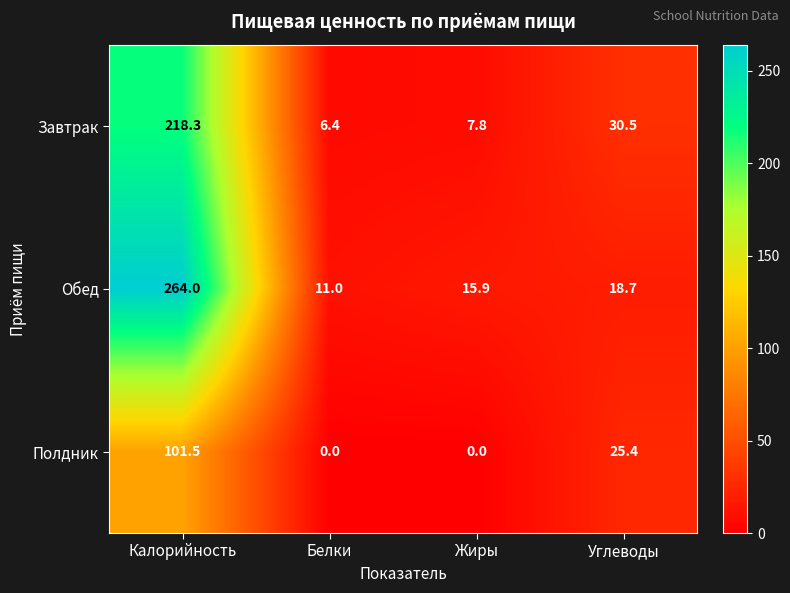

What is the greatest value displayed?

264.0